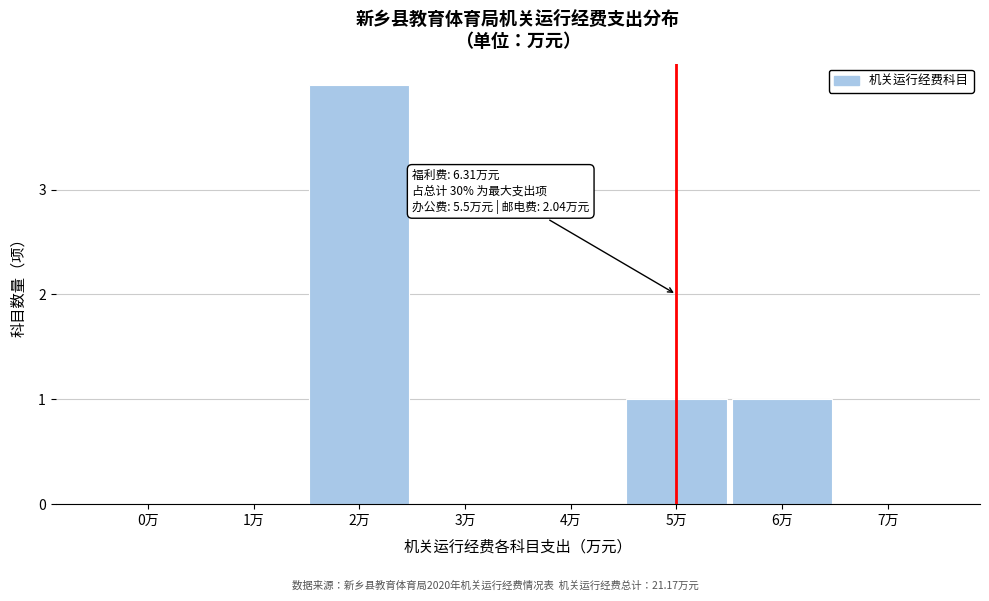

Reading left to right, list all the values displayed in this chart.

0万=0	1万=0	2万=4	3万=0	4万=0	5万=1	6万=1	7万=0